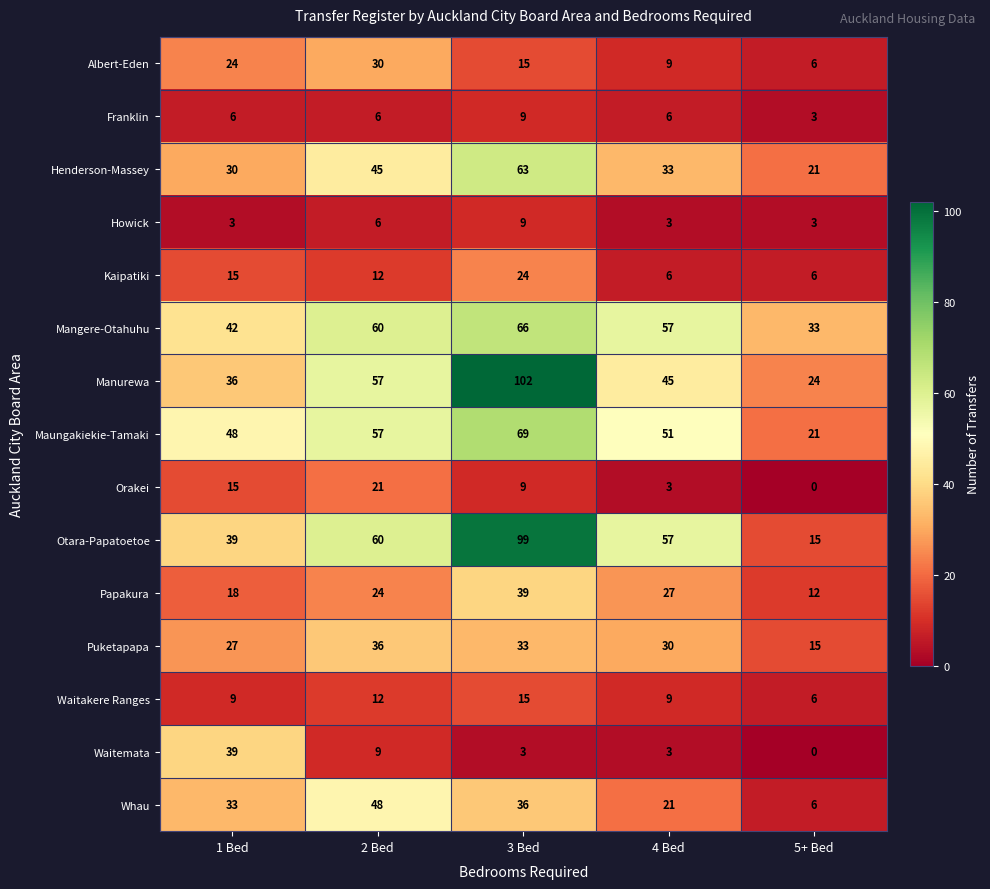

The Waitemata series shows 0 at 5+ Bed. True or false?

True